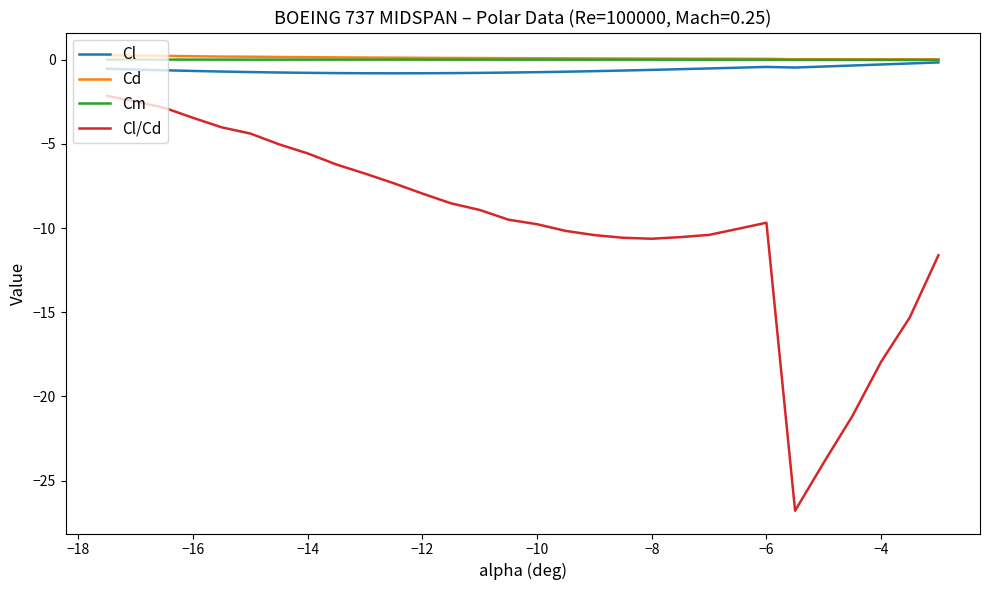

What is the minimum value shown in the chart?

-26.8